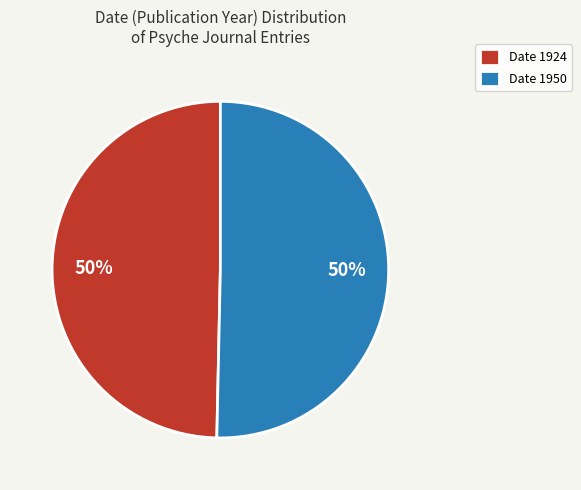

Count the number of slices in the pie.

2